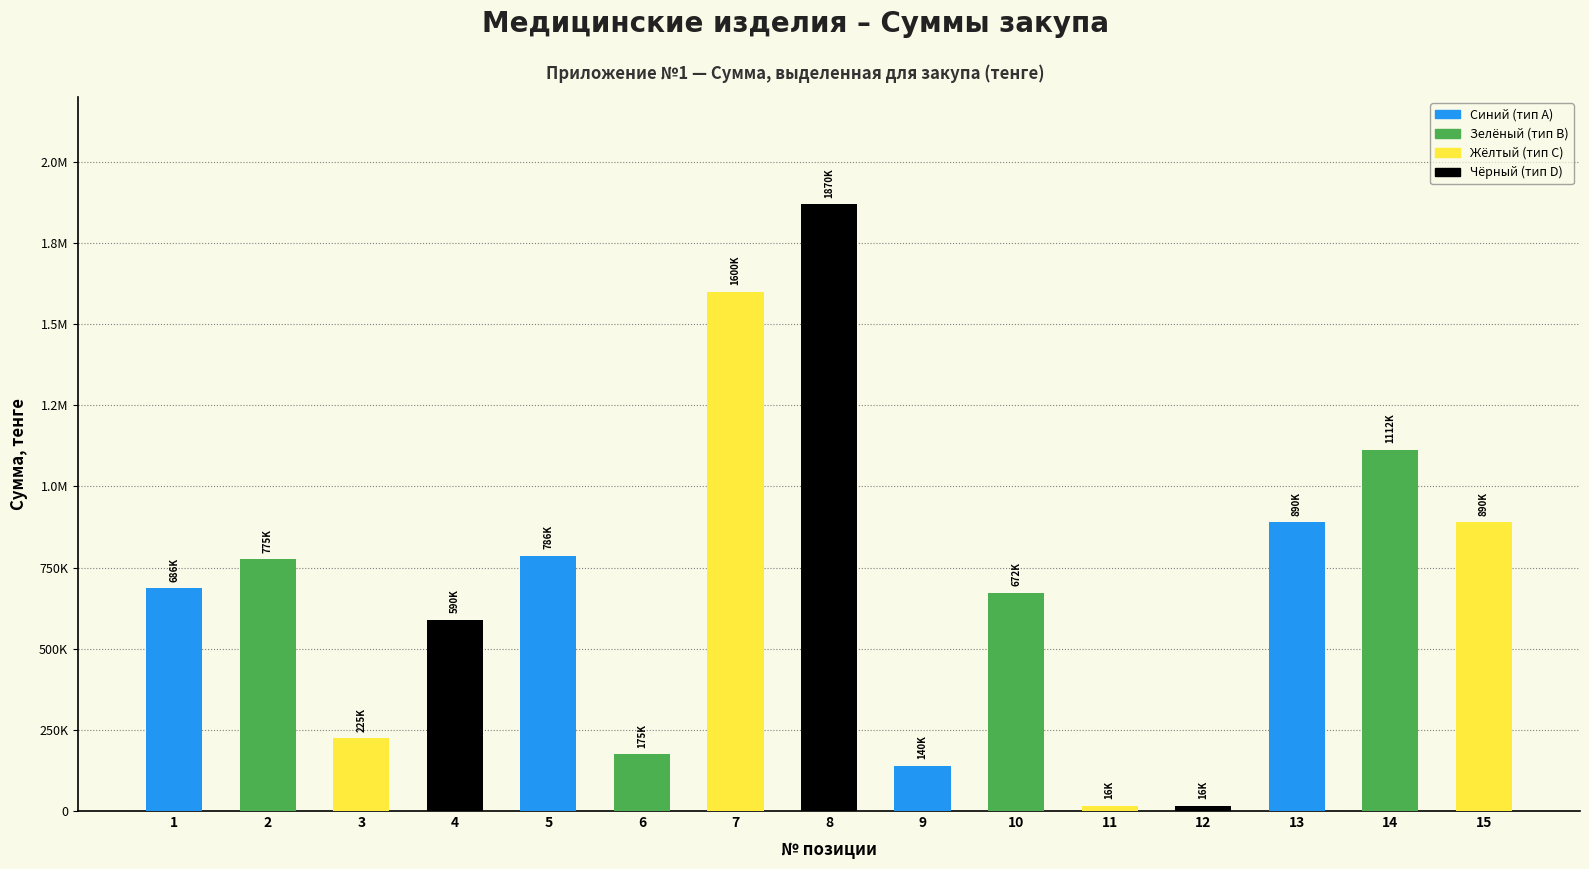

Reading left to right, list all the values displayed in this chart.

686000	775000	225000	590000	786500	175000	1600000	1870000	140000	672000	16250	16250	890000	1112500	890000